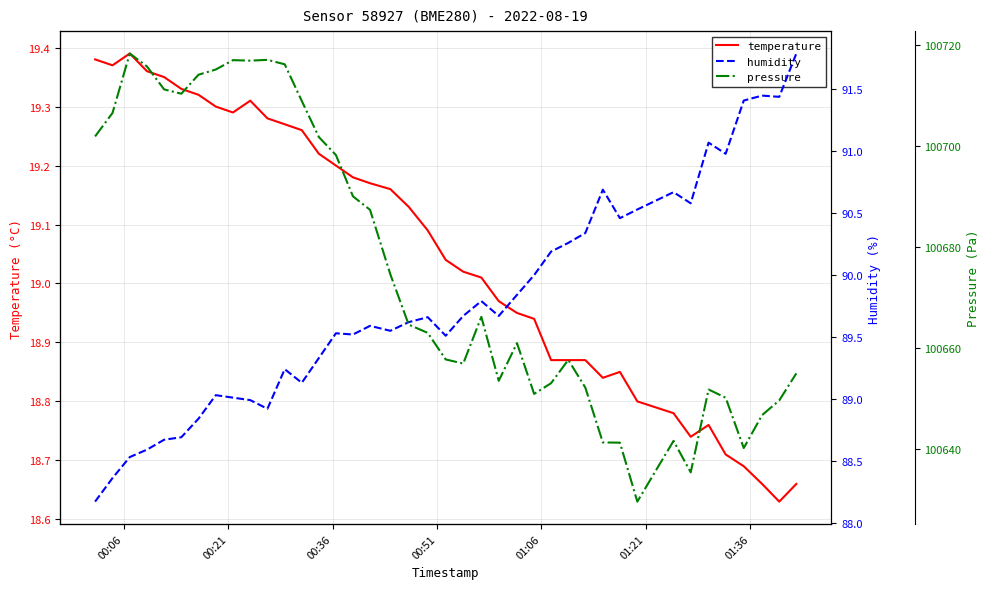

How many data points in humidity are less than 89?

9